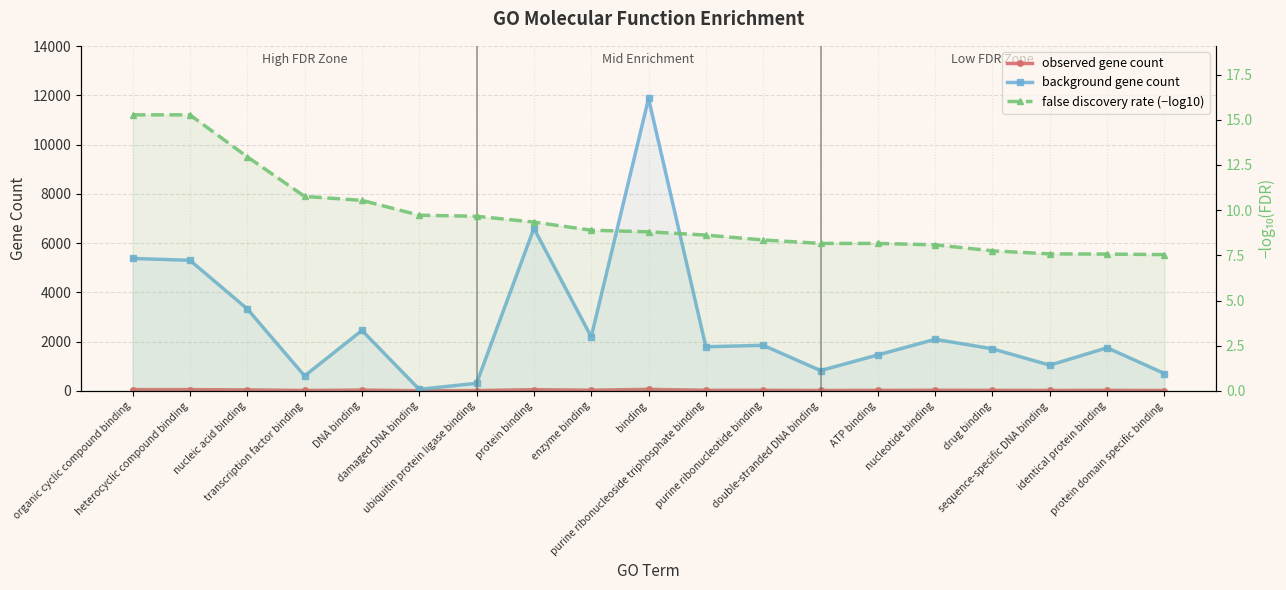

True or false: background gene count has a value of 2973.7 at nucleotide binding.

False